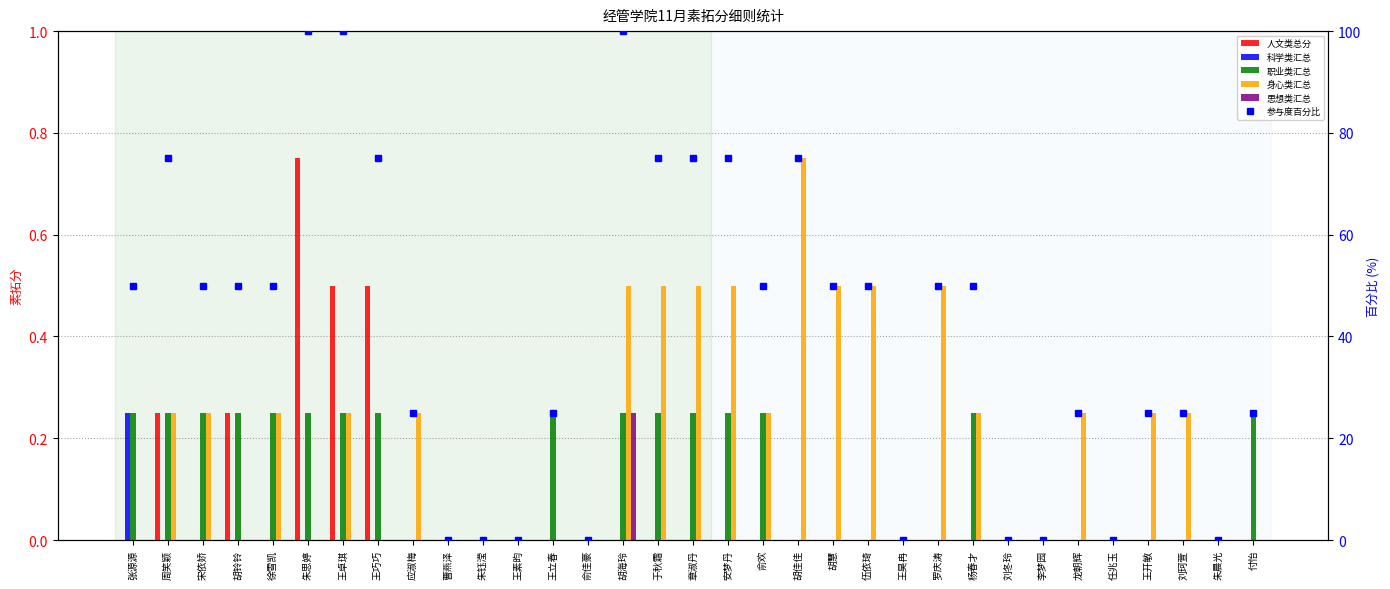

What is the sum of the 参与度百分比 values at 王立春 and 俞佳豪?

25.0